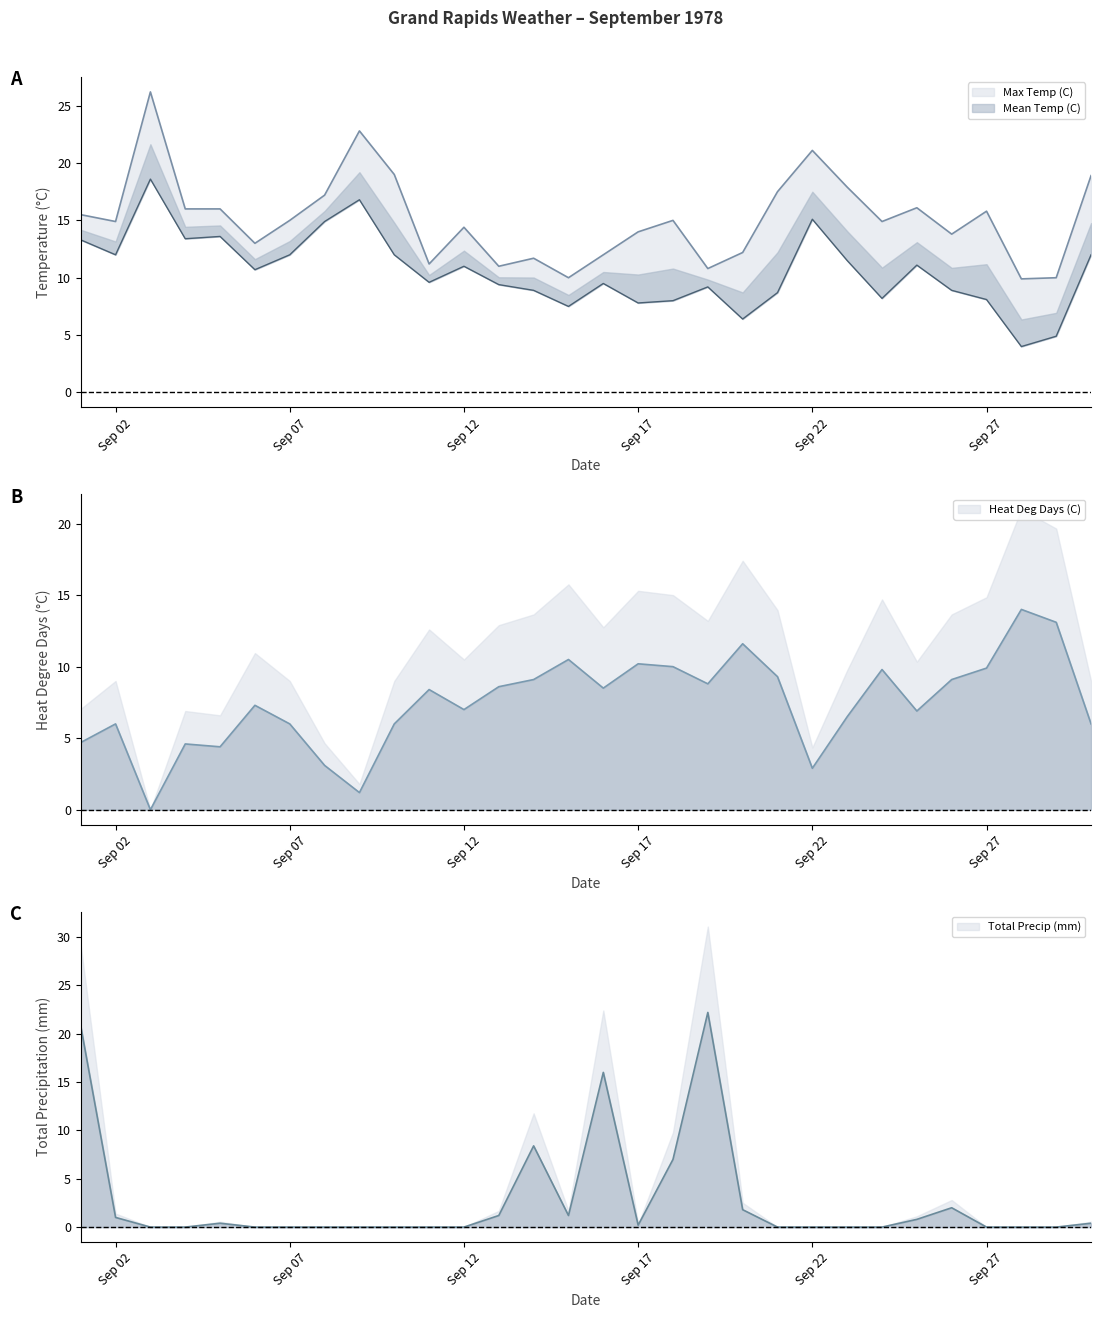

What is the sum of the Heat Deg Days (C) values at 1978-09-09 and 1978-09-27?

11.1